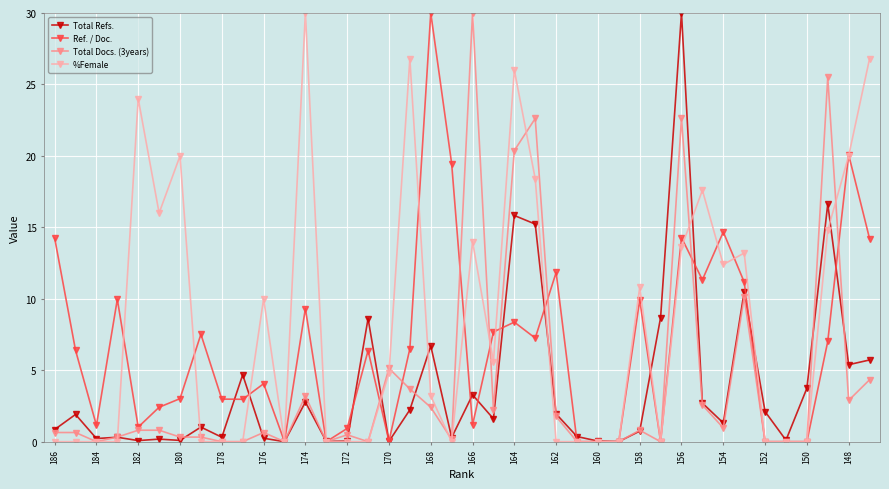

True or false: Ref. / Doc. and Total Refs. cross at least once.

True